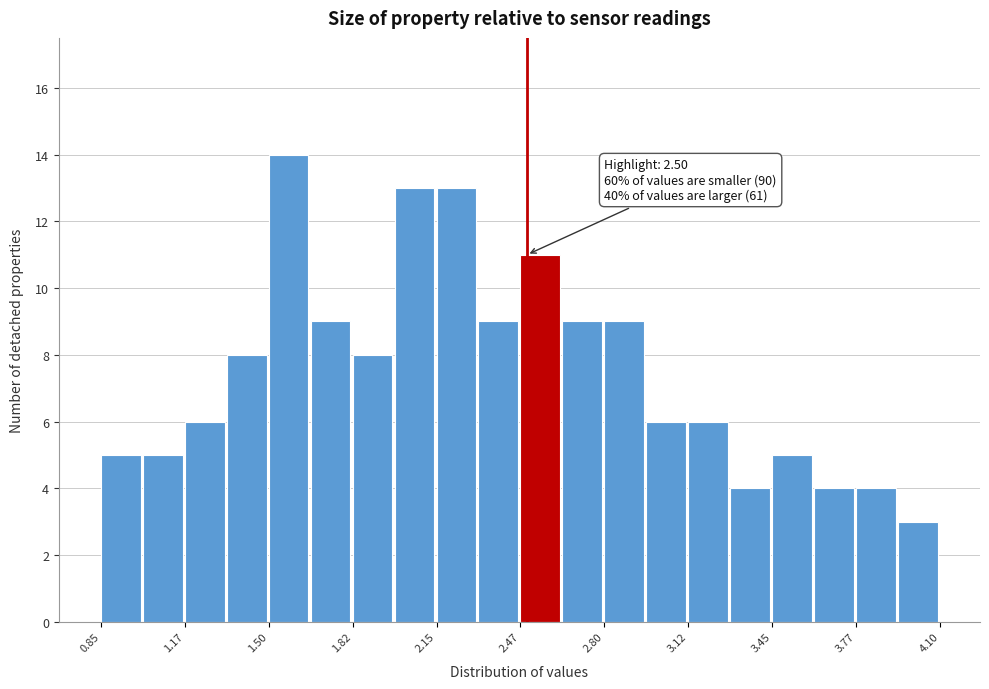

Read against the x-axis, roughly where is the centre of the tallest bar?

1.60